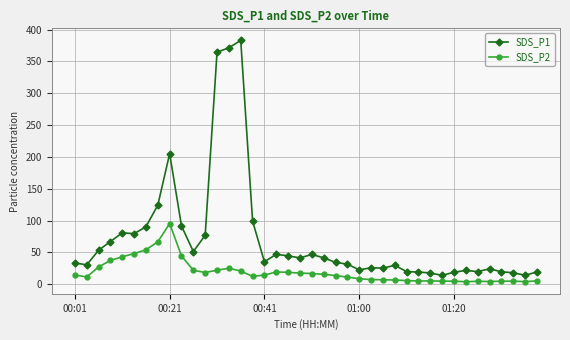

What is the sum of all SDS_P1 values?

2859.3